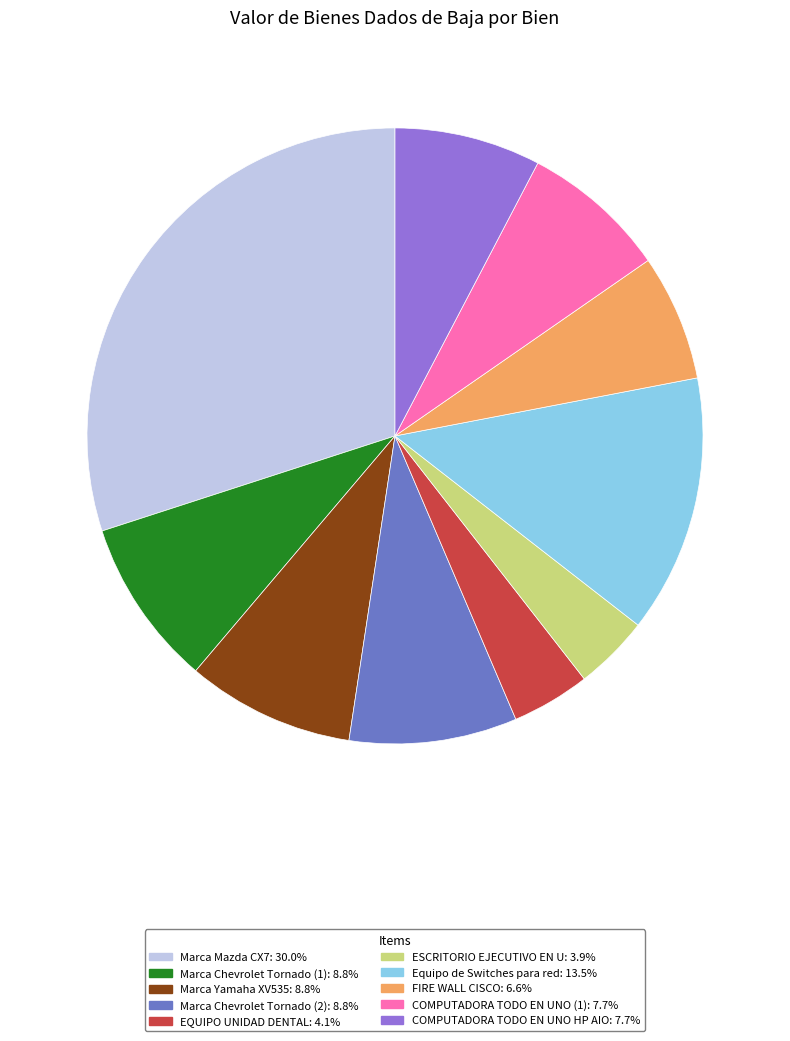

Approximately how many times larger is the value at COMPUTADORA TODO EN UNO HP AIO: 7.7% compared to Marca Chevrolet Tornado (1): 8.8%?

0.9